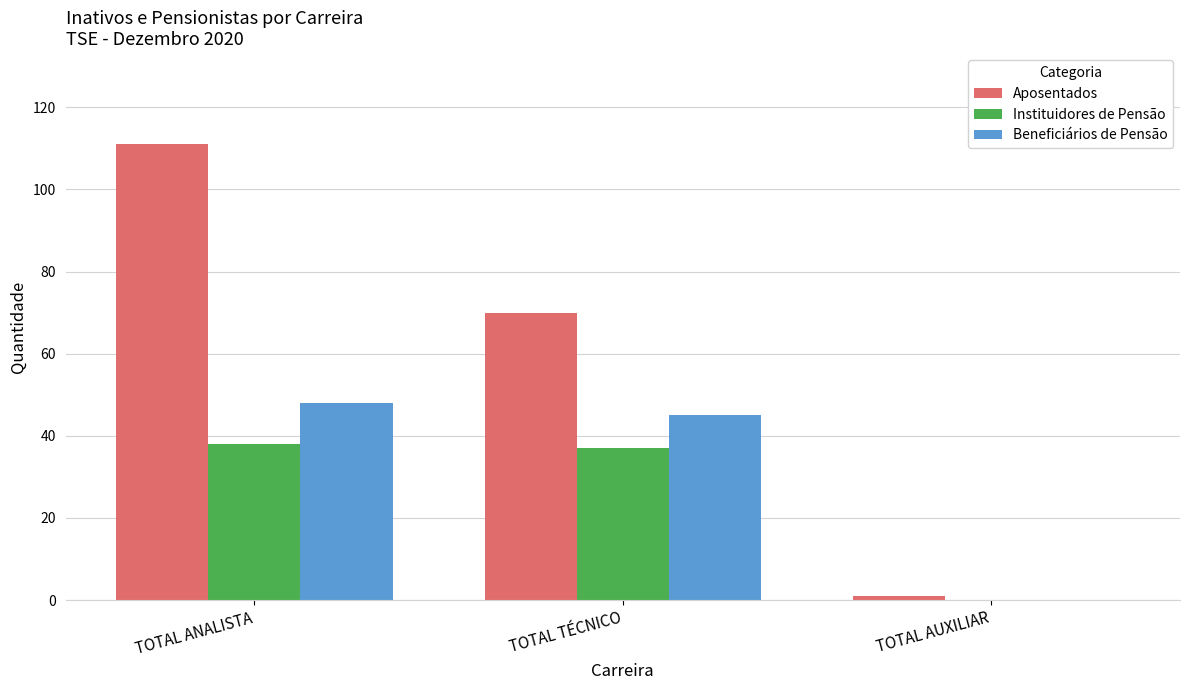

How many groups of bars are there?

3